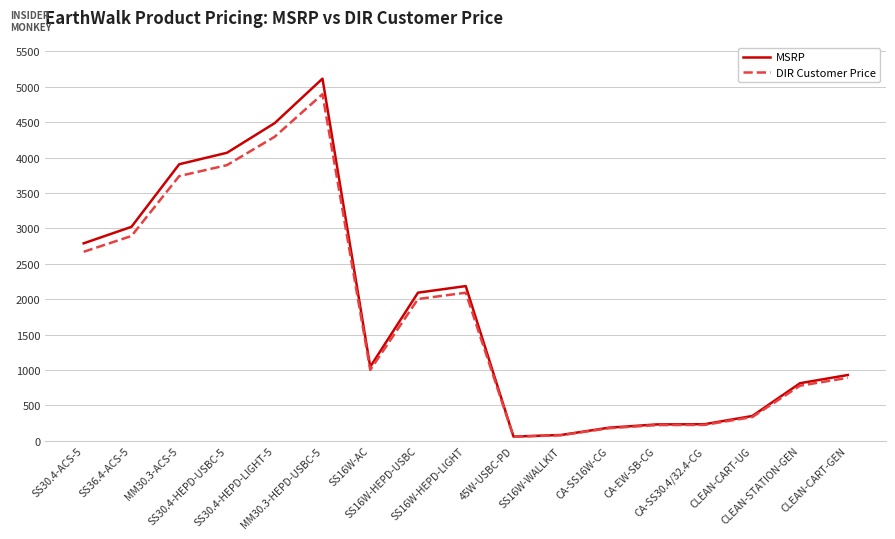

Which series has the largest range (max minus min)?

MSRP